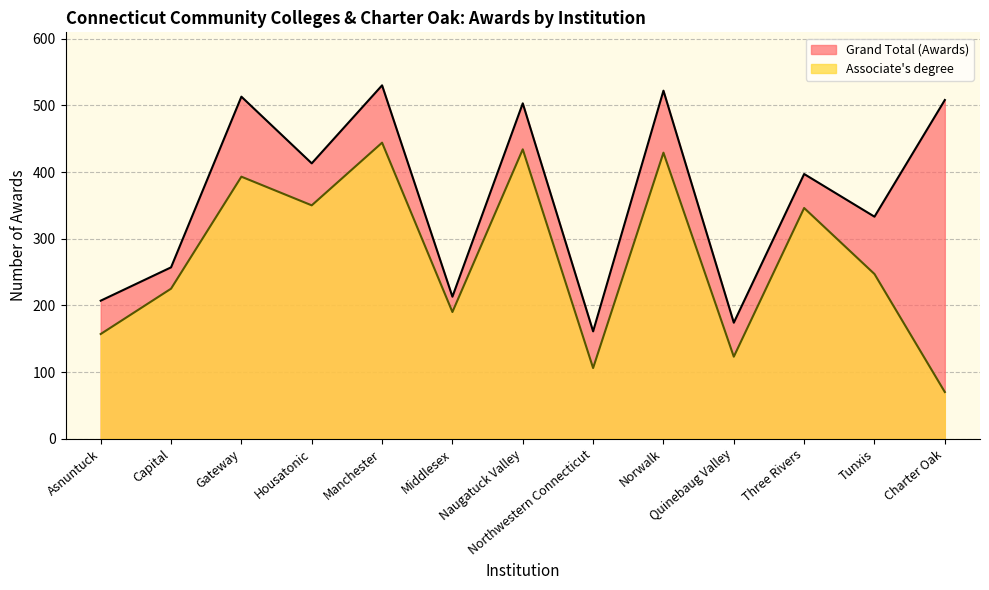

At which label does Grand Total (Awards) first exceed 397?

Gateway